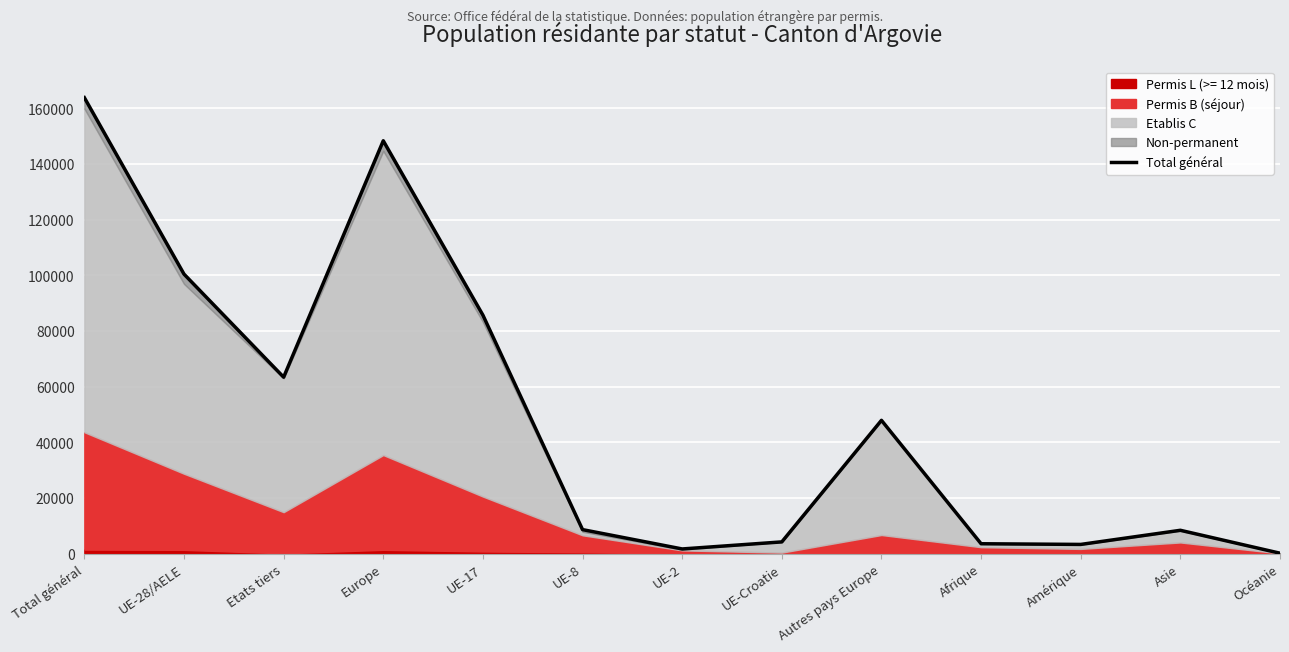

What is the difference between the maximum and minimum values?

163608